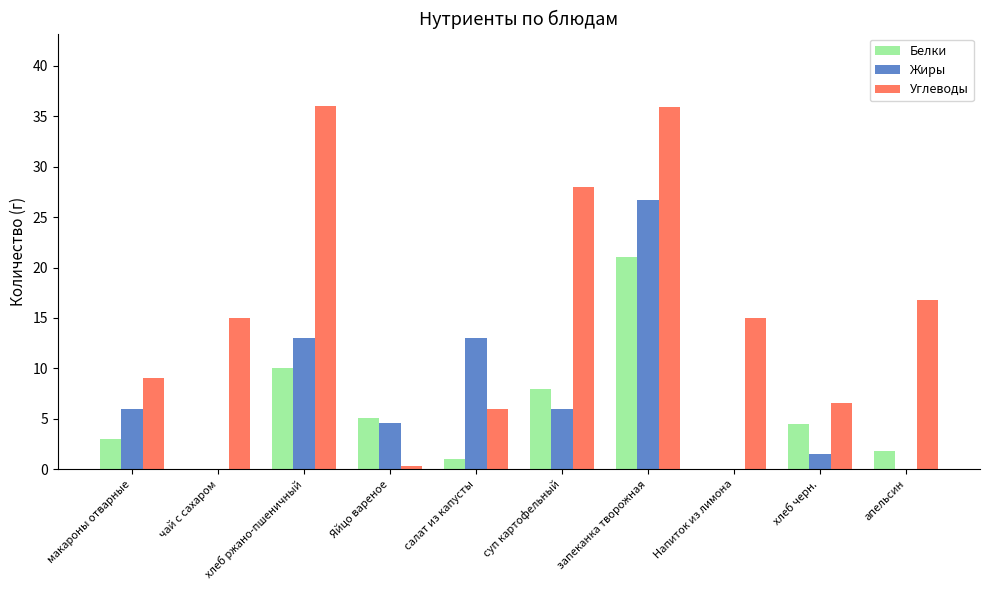

What is the total value across all series at хлеб черн.?

12.6